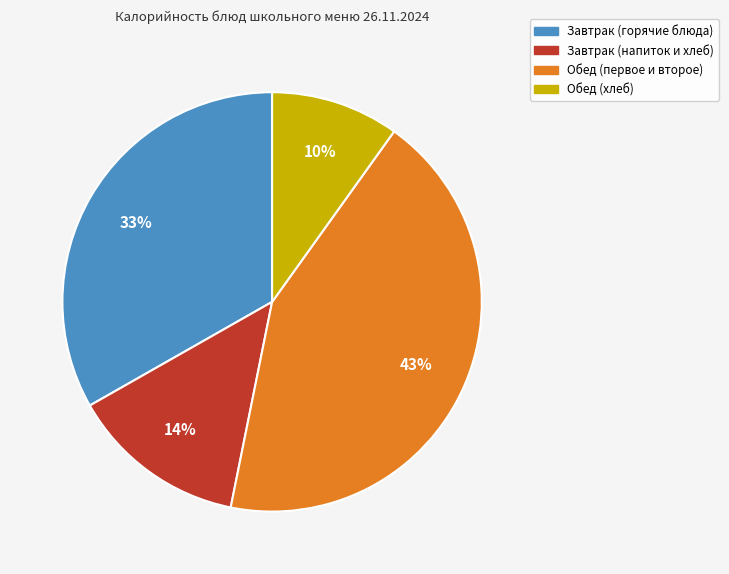

Does any single category account for the majority?

No